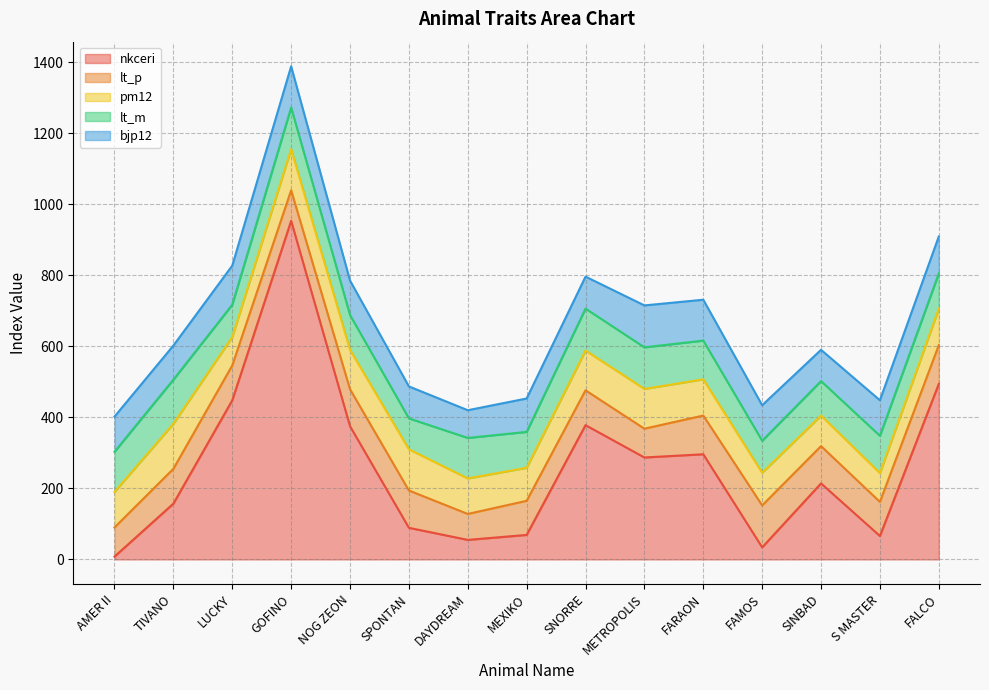

True or false: bjp12 and lt_p cross at least once.

True